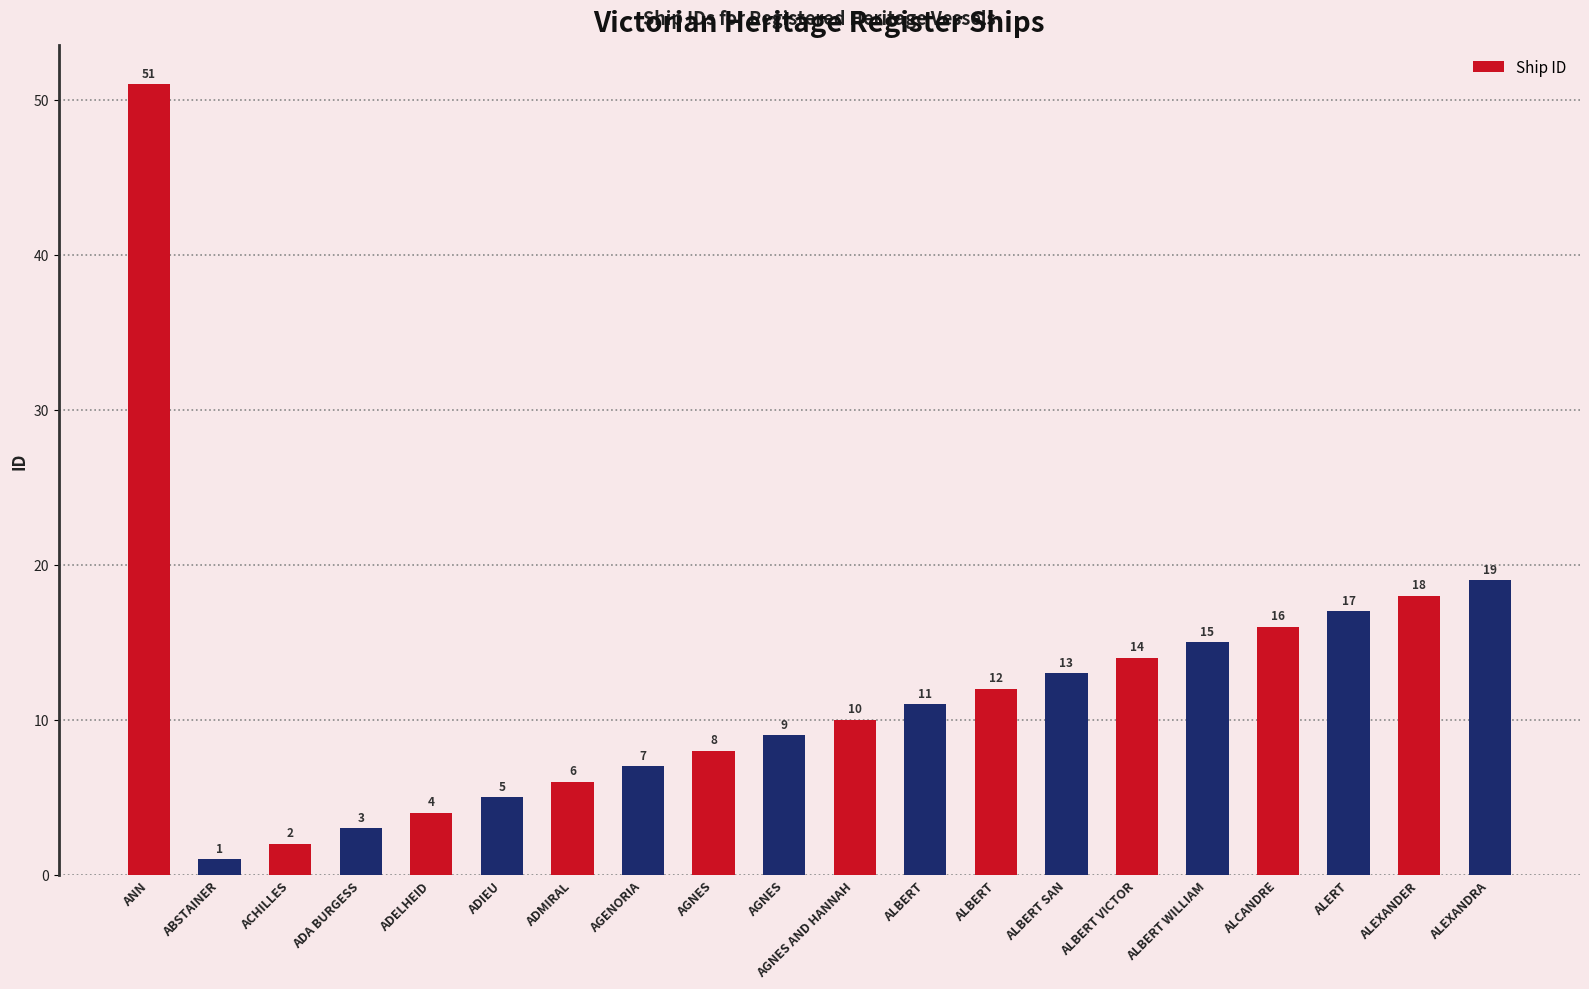

What is the sum of all values?

241